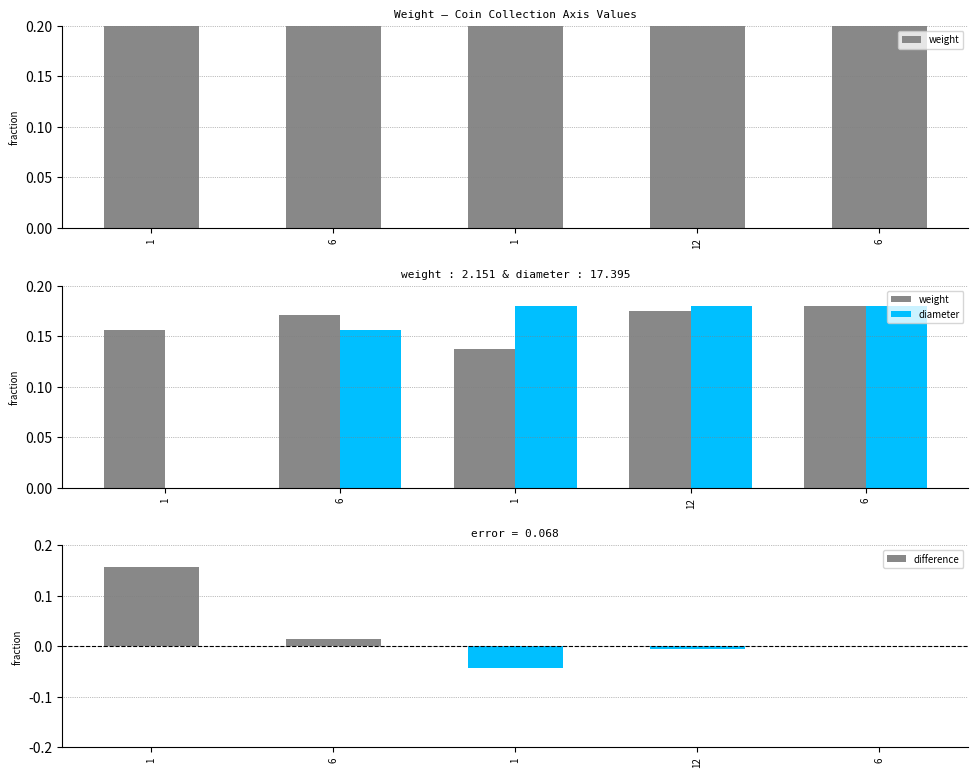

At which label does difference first exceed 0?

1